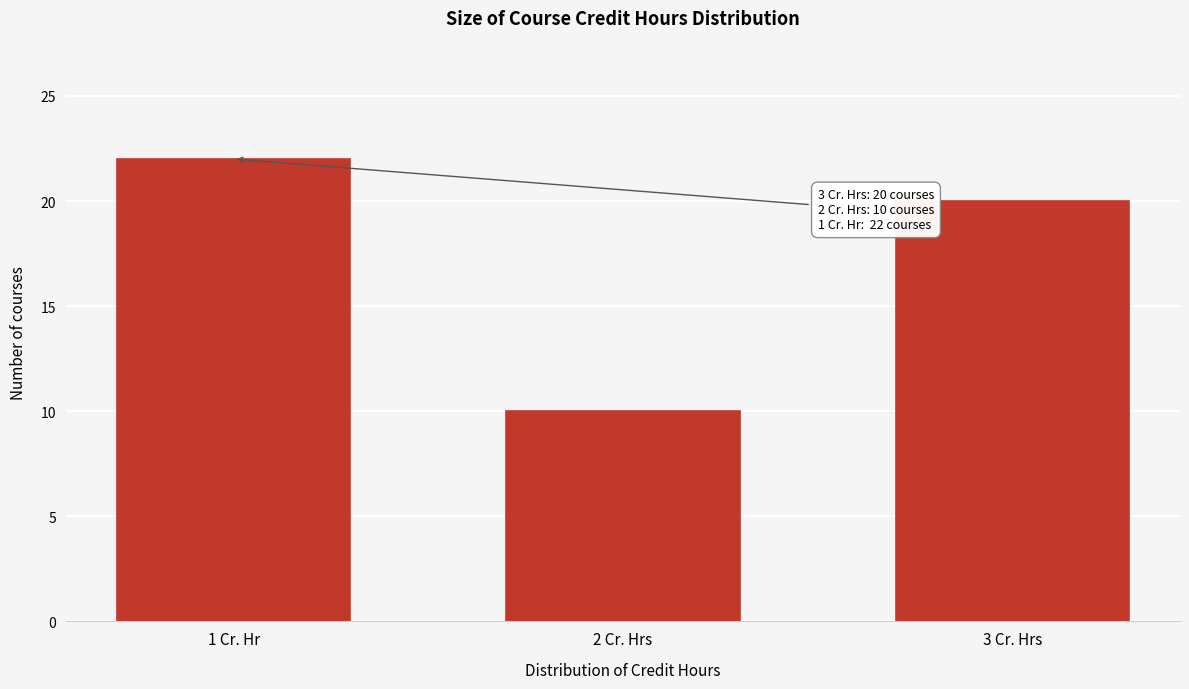

Reading right to left, list all the values displayed in this chart.

3 Cr. Hrs=20	2 Cr. Hrs=10	1 Cr. Hr=22